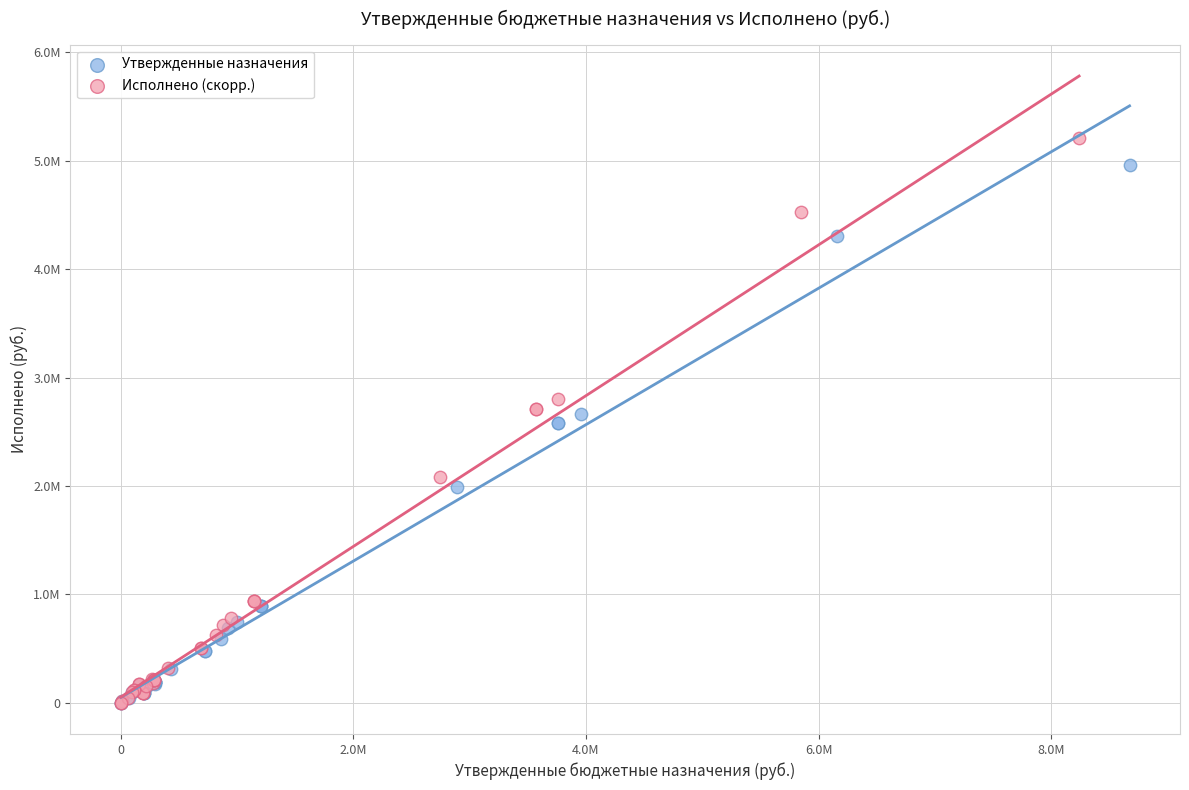

What are all the series names shown in the legend?

Утвержденные назначения, Исполнено (скорр.)